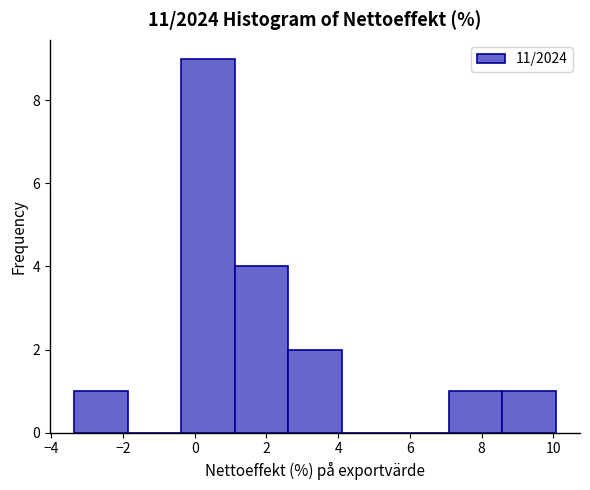

Reading left to right, transcribe this chart: for each bar, give the range it covers on the x-axis and its height. Neither the bar edges nor the heights are printed on the chart, so give them approximately, as read against the axes.

-3.4 to -1.8: 1
-1.8 to -0.4: 0
-0.4 to 1.2: 9
1.2 to 2.6: 4
2.6 to 4.2: 2
4.2 to 5.6: 0
5.6 to 7.0: 0
7.0 to 8.6: 1
8.6 to 10.0: 1